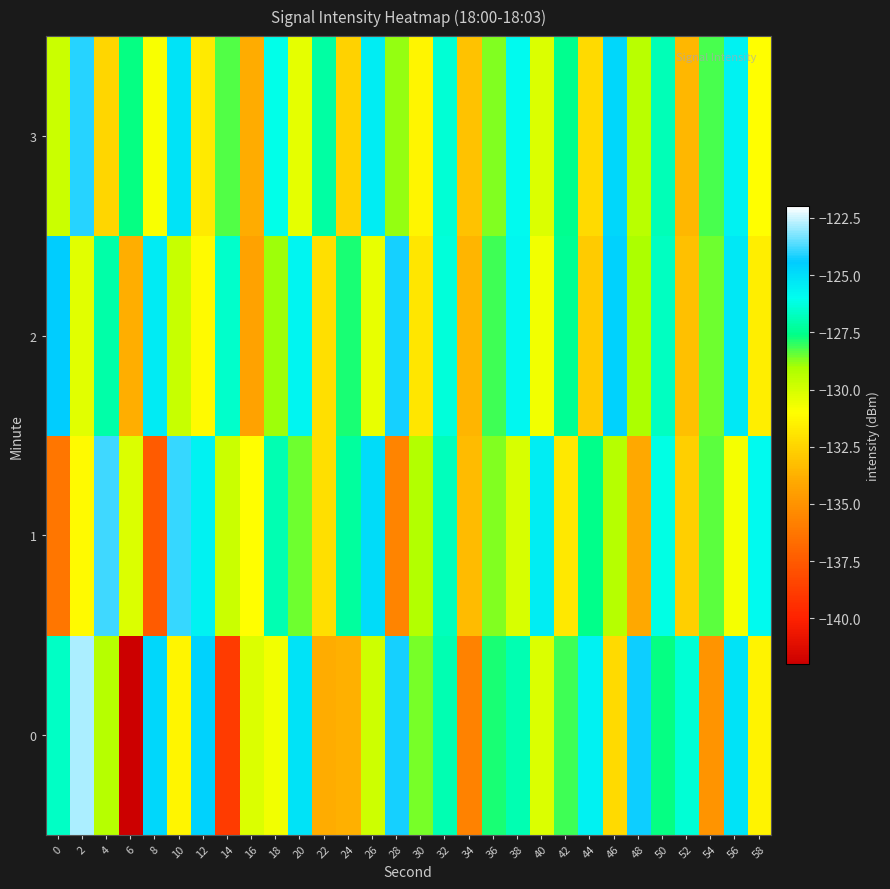

What is the difference between the highest and lowest values at 48?

9.8